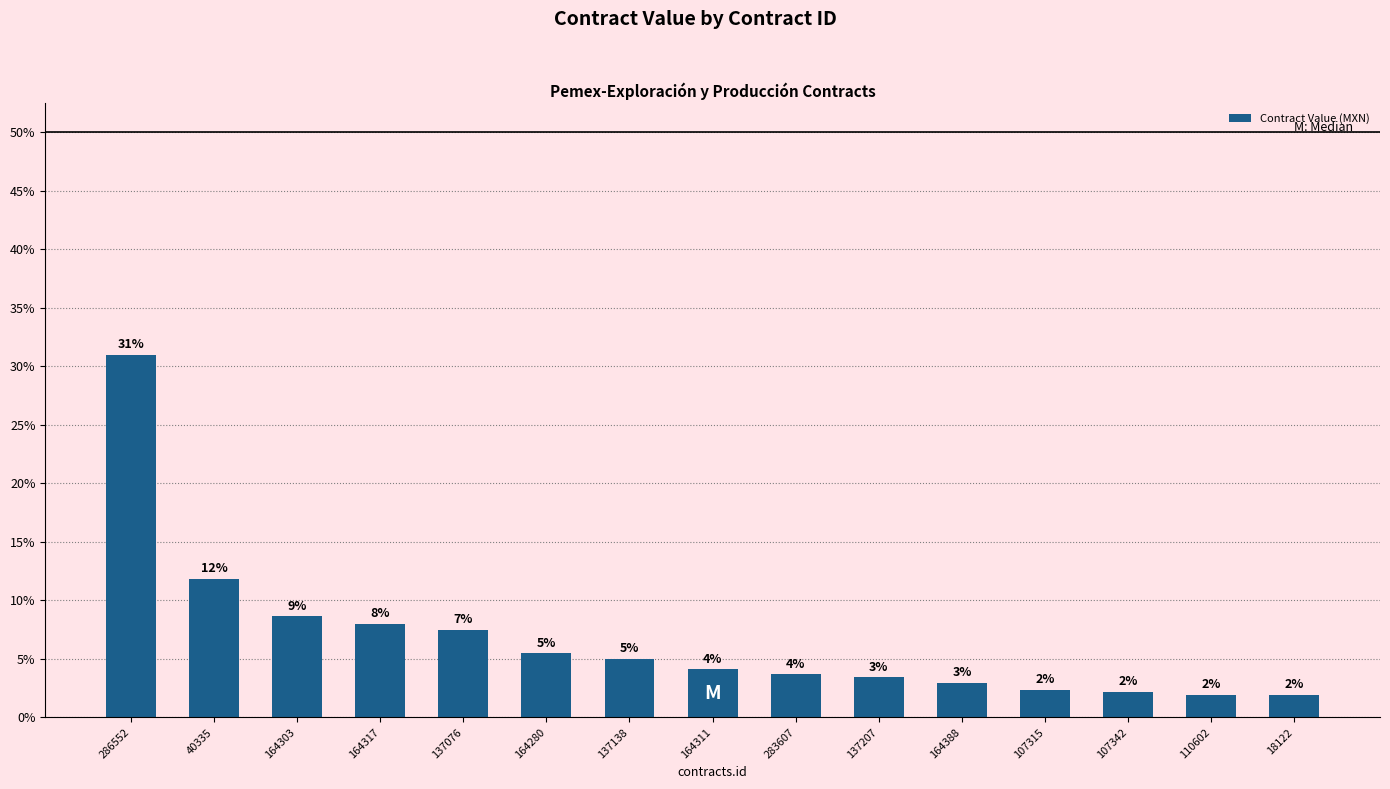

What is the change in value from 40335 to 164311?

-7.7